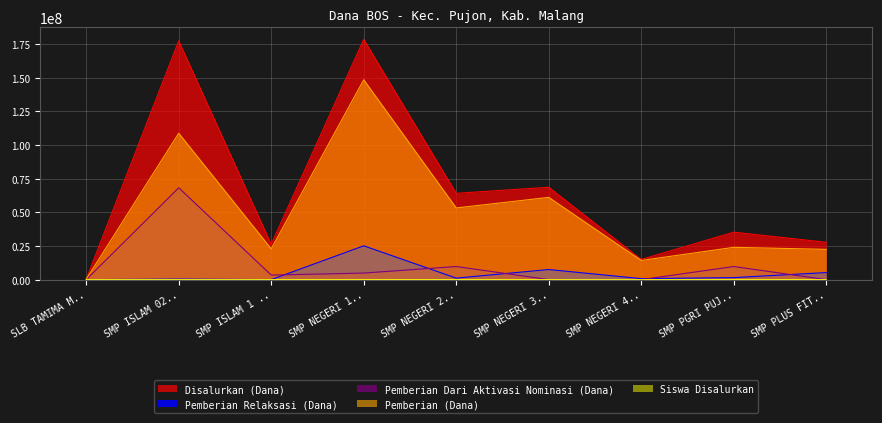

At how many categories does at least one series exceed 113142820?

2